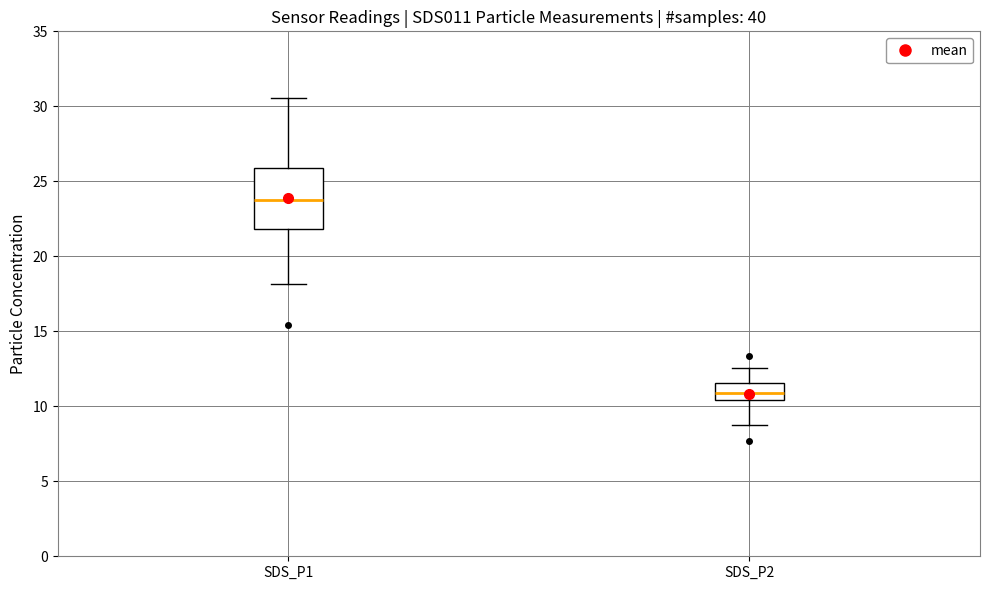

Reading left to right, transcribe this box plot: for each box, give where its median line is, the range the box spans, and where its two whiskers end, as read against the y-axis. The values are not printed on the chart, so give them approximately, as read against the axis.

SDS_P1: median 24.0, box 22.0 to 26.0, whiskers 18.0 to 30.5
SDS_P2: median 11.0, box 10.5 to 11.5, whiskers 9.0 to 12.5